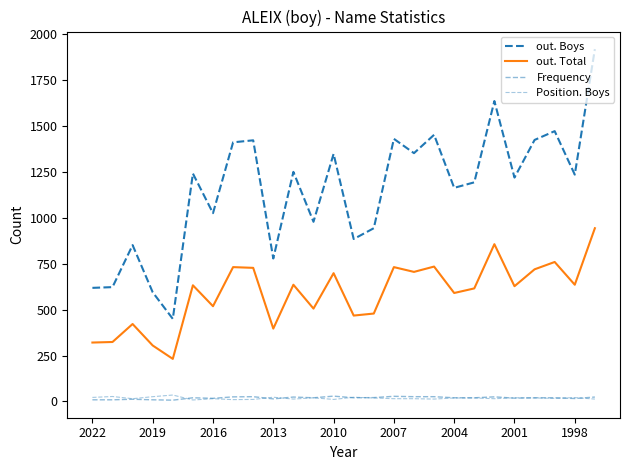

Does the chart have visible grid lines?

No